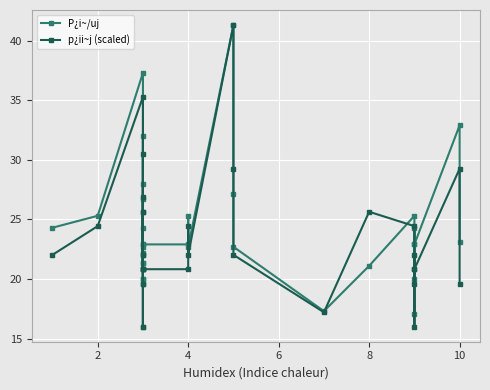

What are all the series names shown in the legend?

P¿i~/uj, p¿ii~j (scaled)